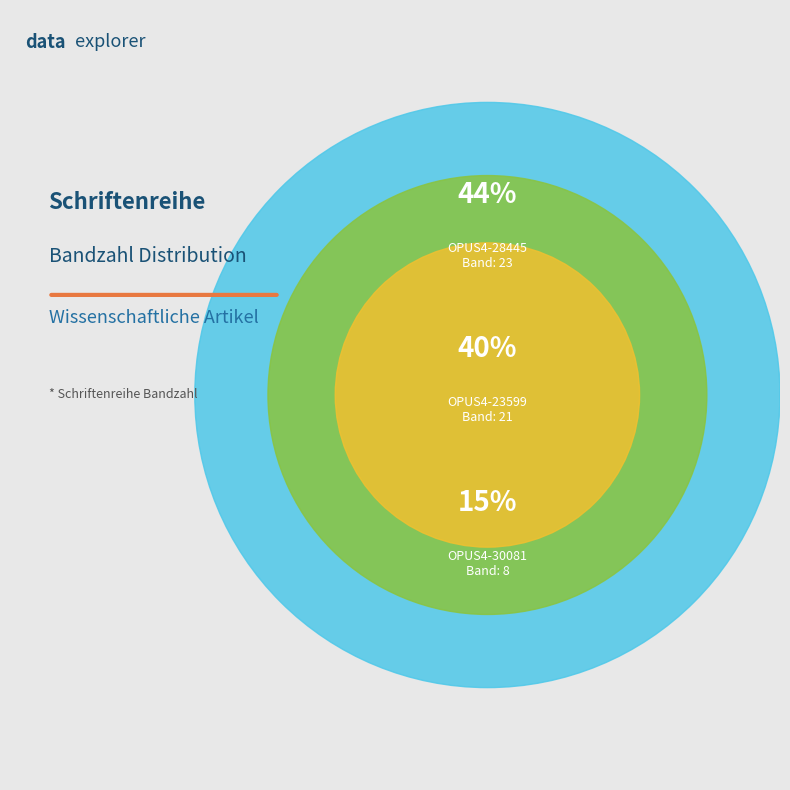

To the nearest percent, what percentage of the pie is OPUS4-23599?

40%